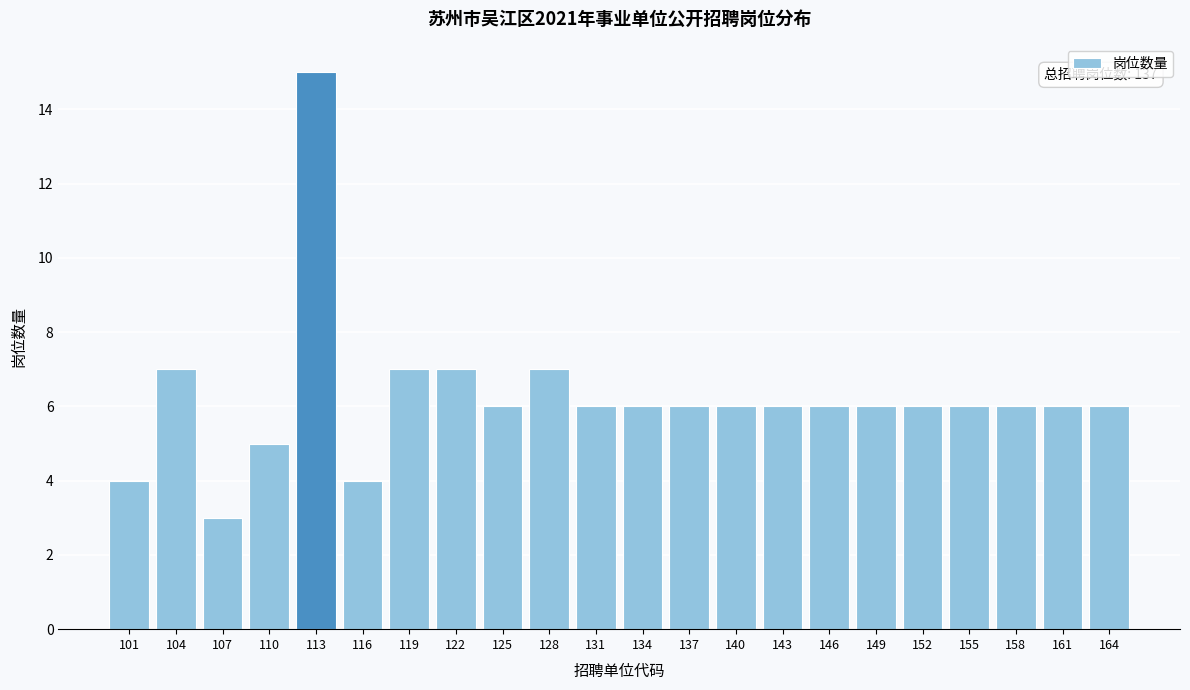

Reading right to left, what are all the values shown in this chart?

6	6	6	6	6	6	6	6	6	6	6	6	7	6	7	7	4	15	5	3	7	4